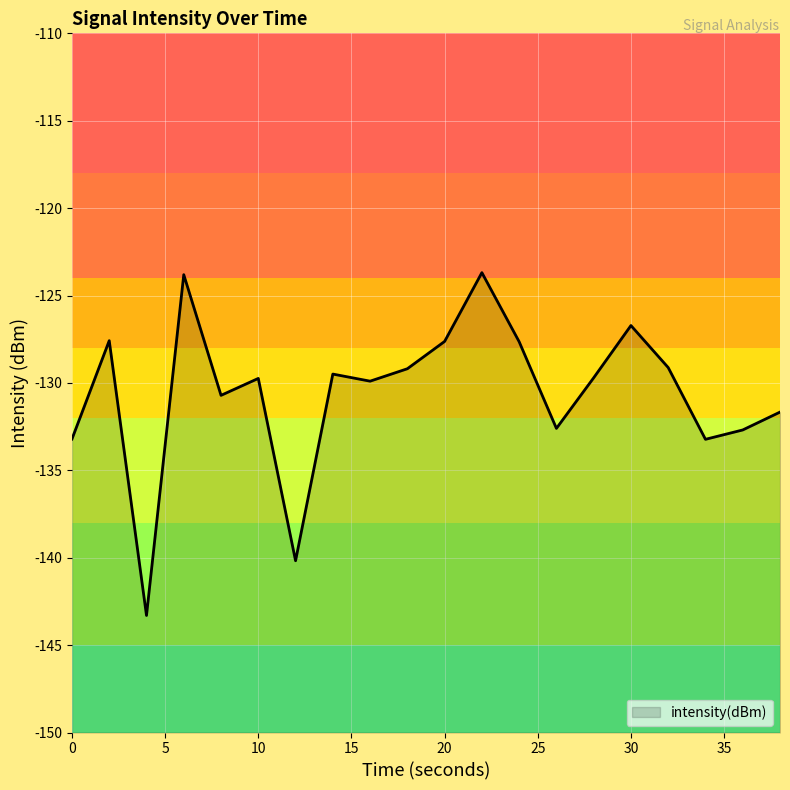

What is the minimum value shown in the chart?

-143.3